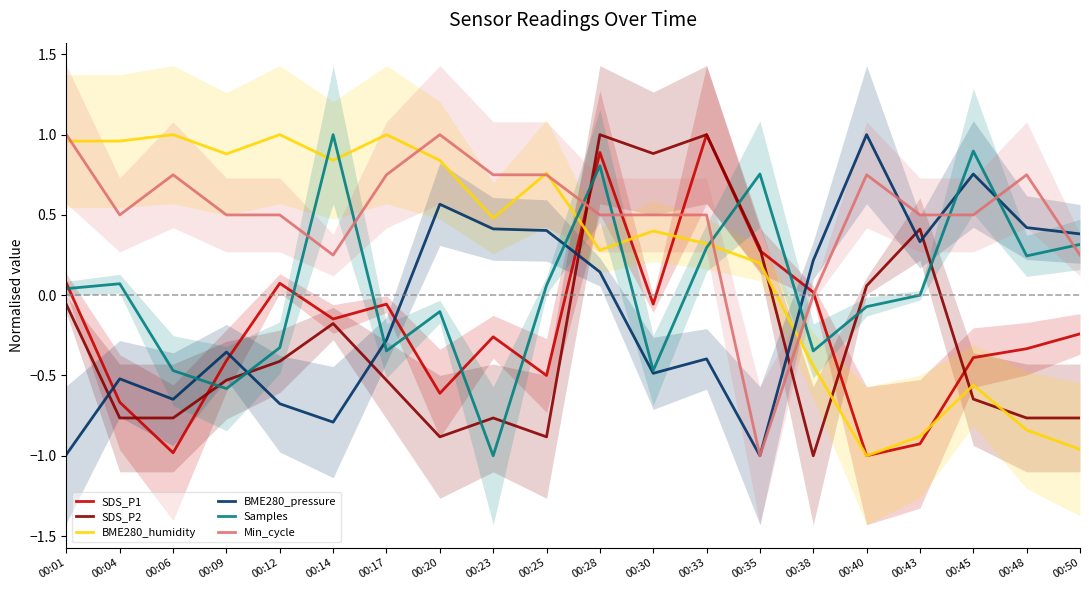

How many data points in SDS_P2 are above 0?

6